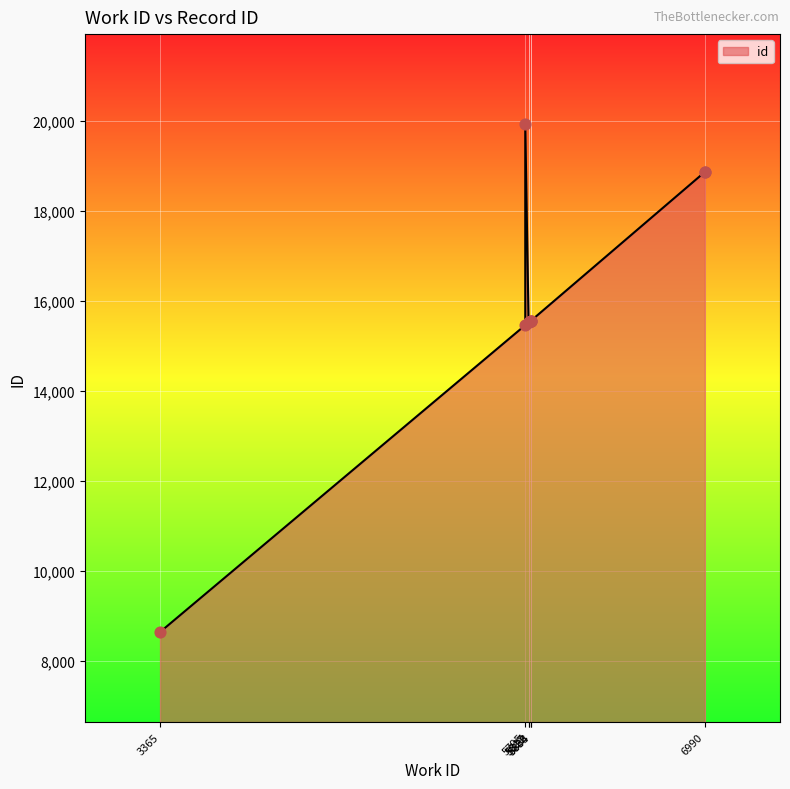

Which has a higher value, 6990 or 5817?

6990